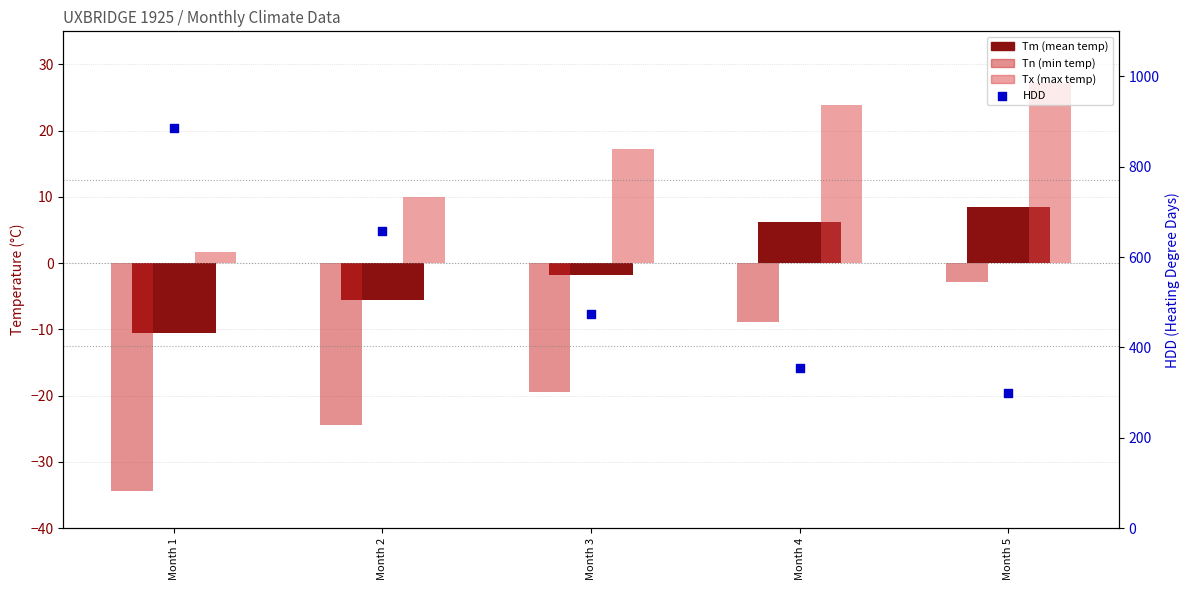

Which series has the largest Y range (max minus min)?

HDD (heating degree days)